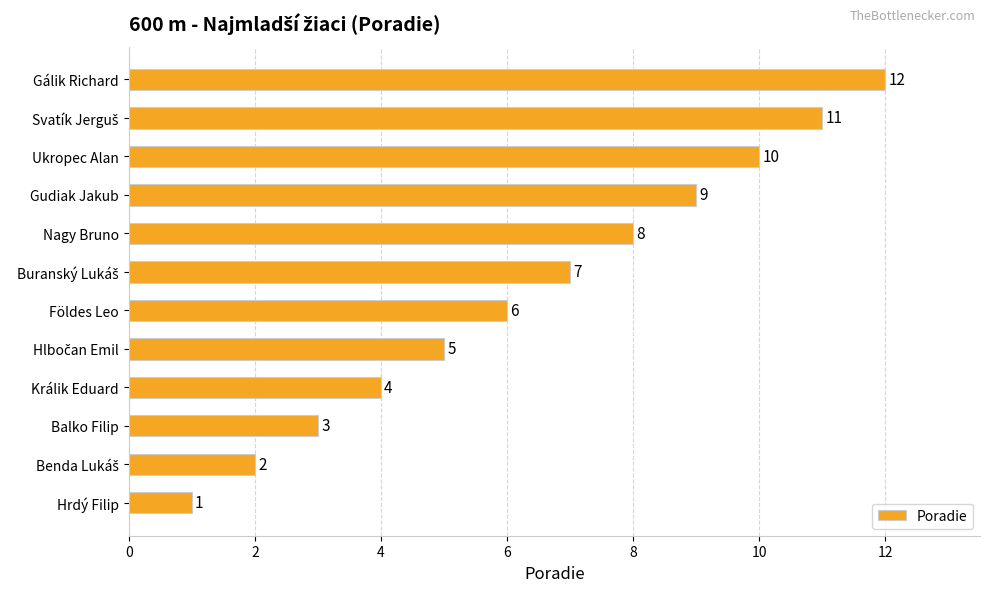

At which label is the value closest to 6?

Földes Leo